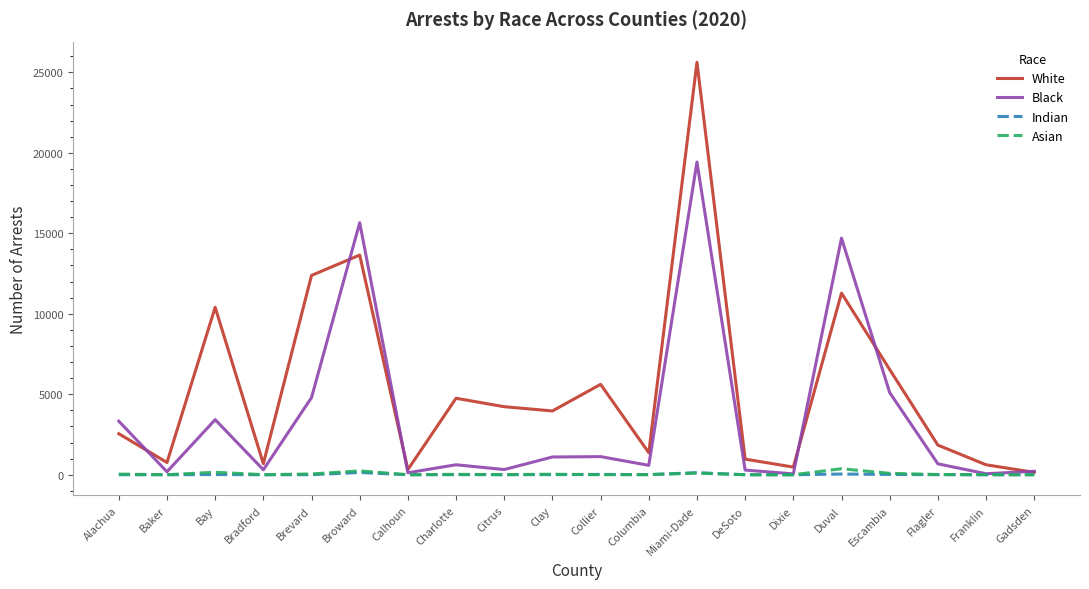

Which category has the highest value across all series?

Miami-Dade